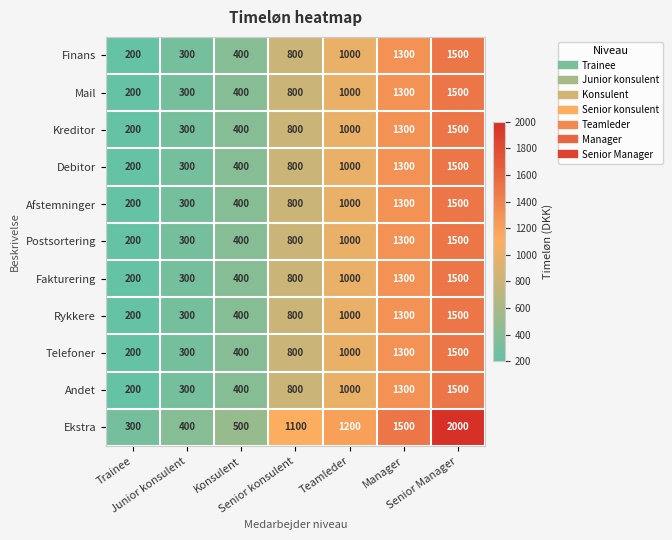

At which category is the sum across all series the highest?

Senior Manager